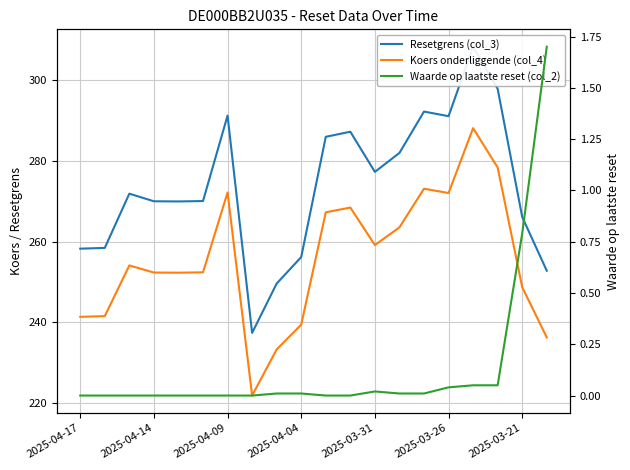

What is the average value of the Resetgrens (col_3) series?

273.7